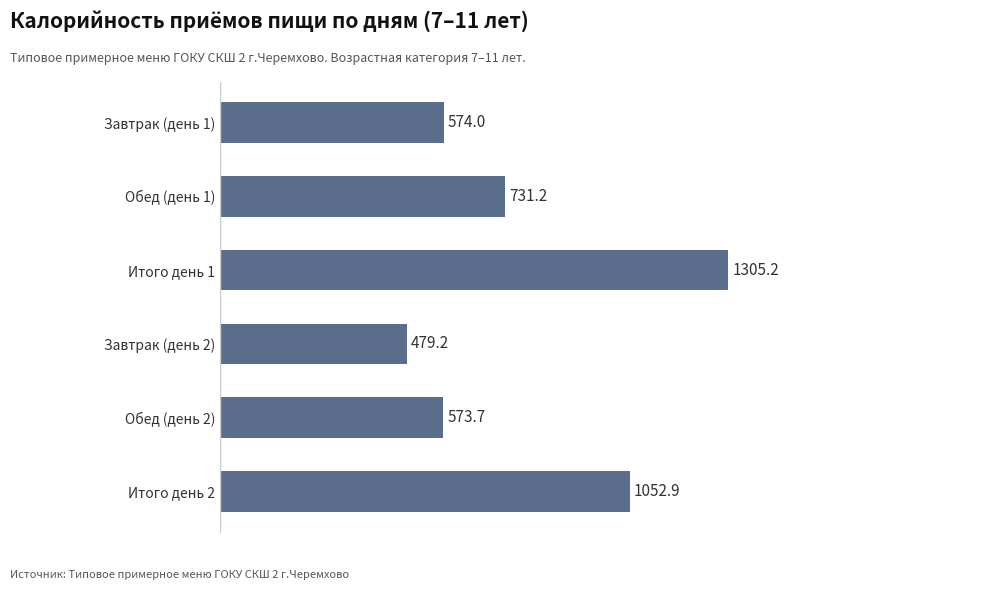

Reading top to bottom, extract all data points from this chart.

Завтрак (день 1)=574.0	Обед (день 1)=731.2	Итого день 1=1305.2	Завтрак (день 2)=479.2	Обед (день 2)=573.7	Итого день 2=1052.9